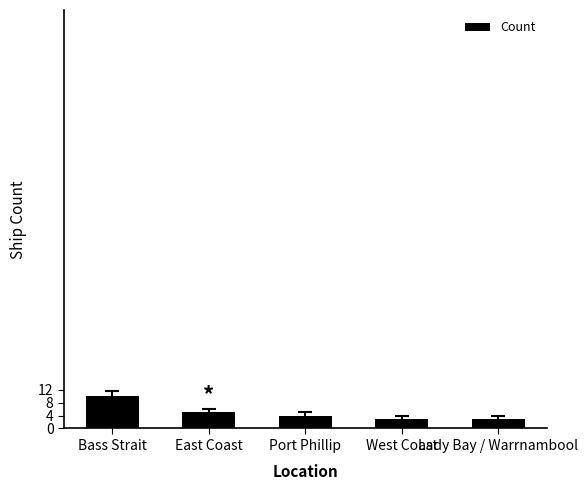

How many values are between 3 and 5?

4